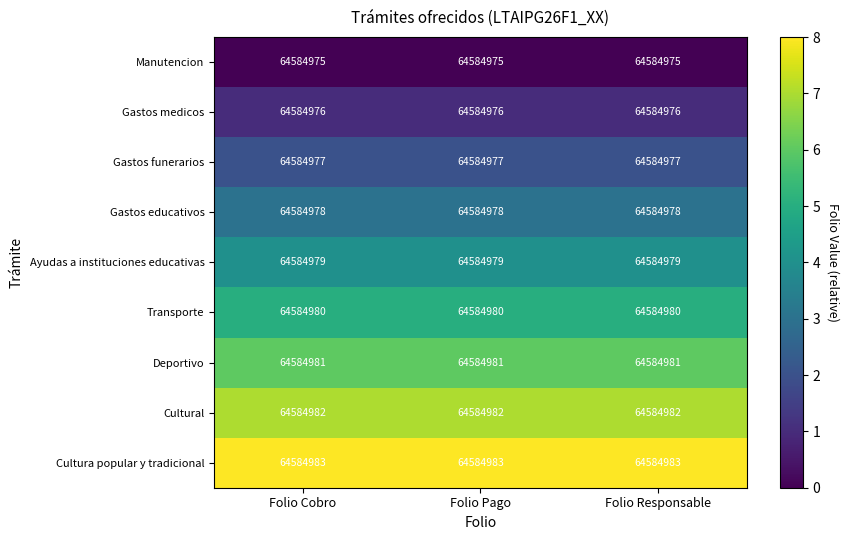

What is the maximum value for Gastos medicos?

1